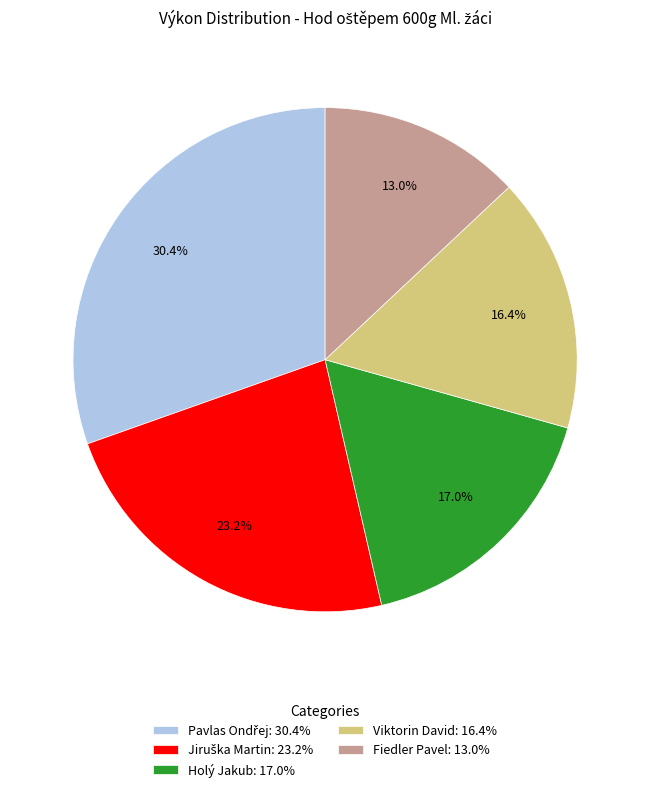

What portion of the pie excludes Holý Jakub: 17.0%?

83.0%